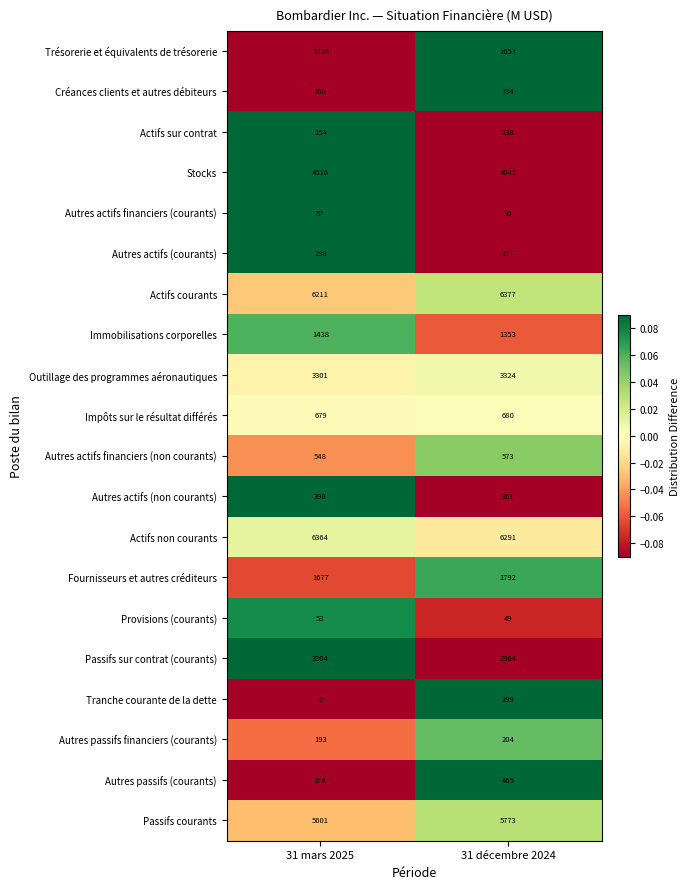

The value of Autres passifs (courants) at 31 décembre 2024 is 831. True or false?

False